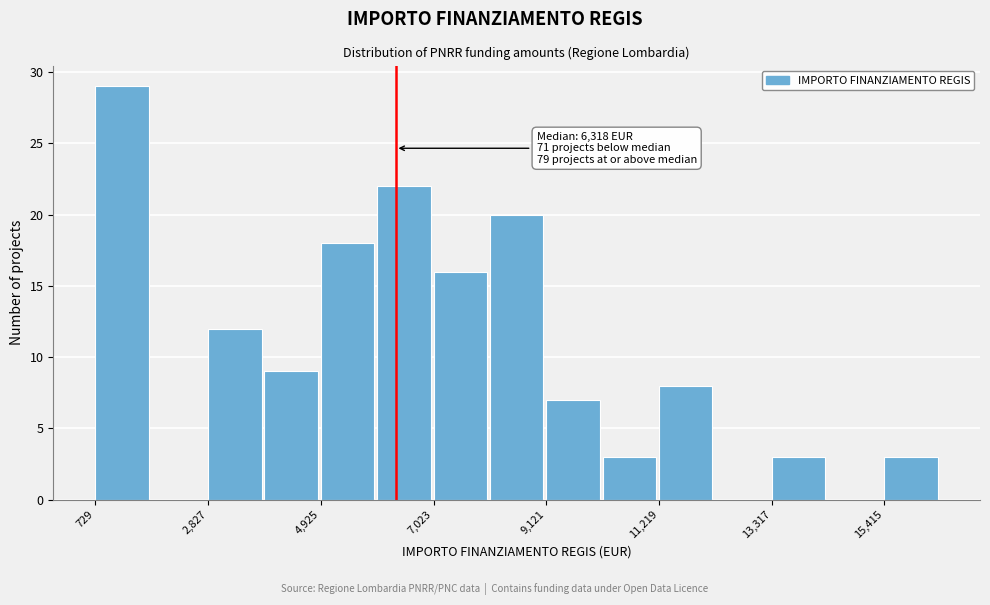

Read against the x-axis, roughly where is the centre of the tallest bar?

1000